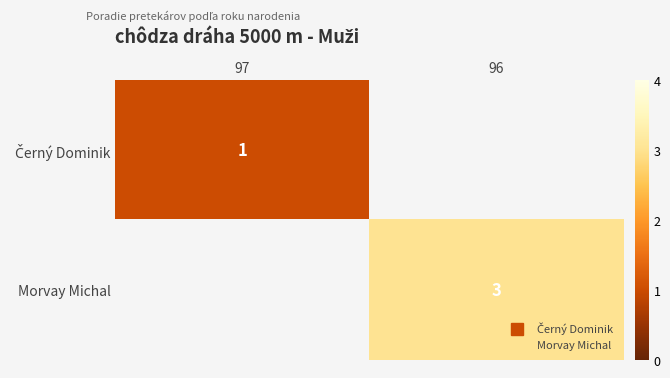

Which label corresponds to the largest value in the chart?

96